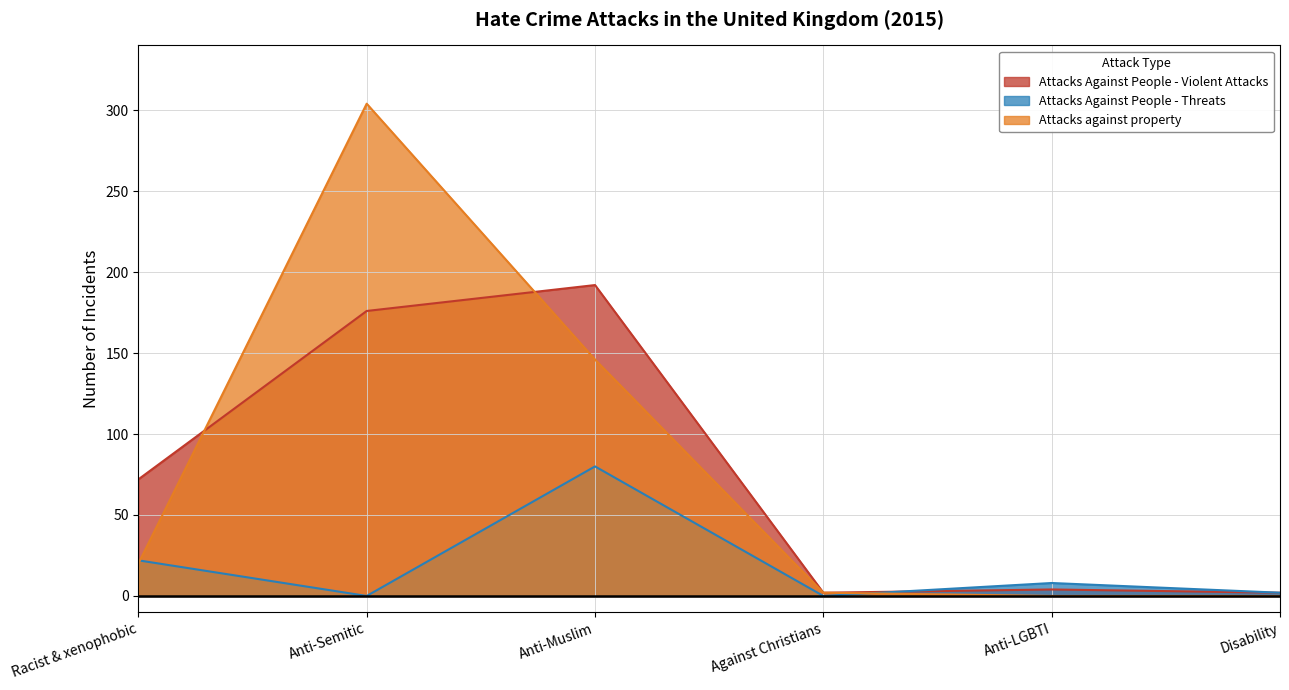

What is the label of the 4th point from the right?

Anti-Muslim